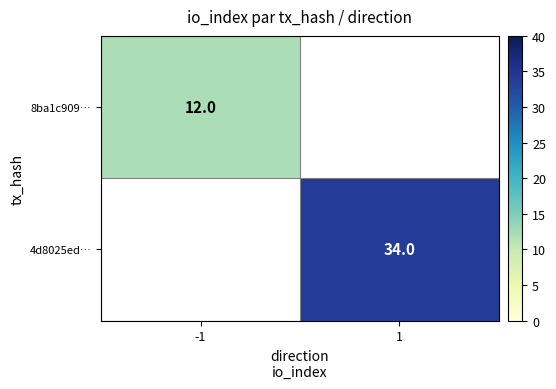

Is it true that 4d8025ed… equals 34 at 1?

True